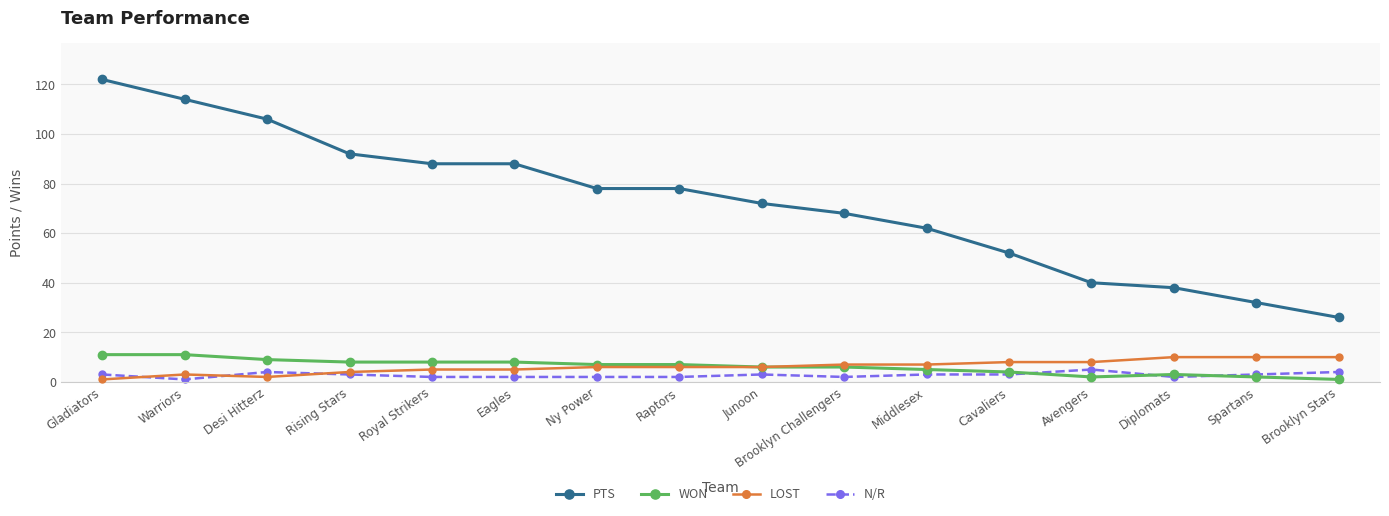

What is the difference between the second highest and minimum values in the N/R series?

3